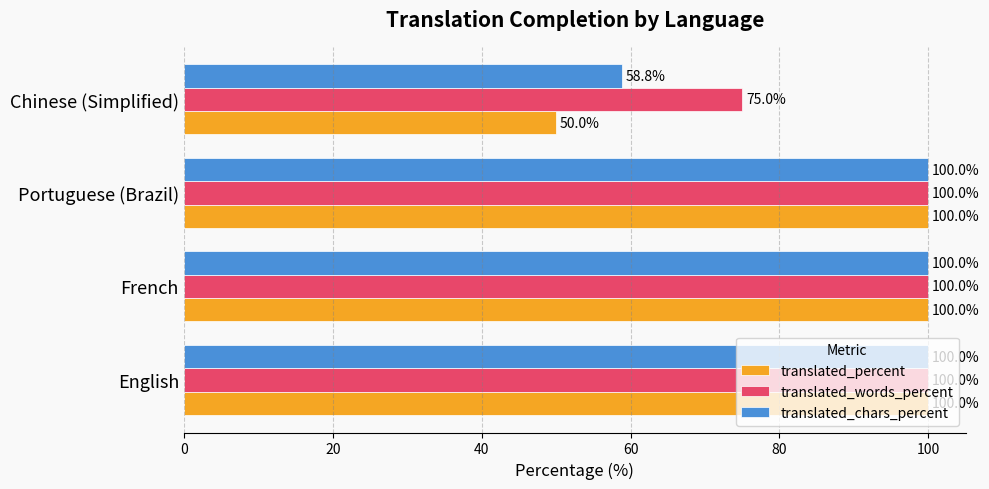

At how many categories does at least one series exceed 54?

4